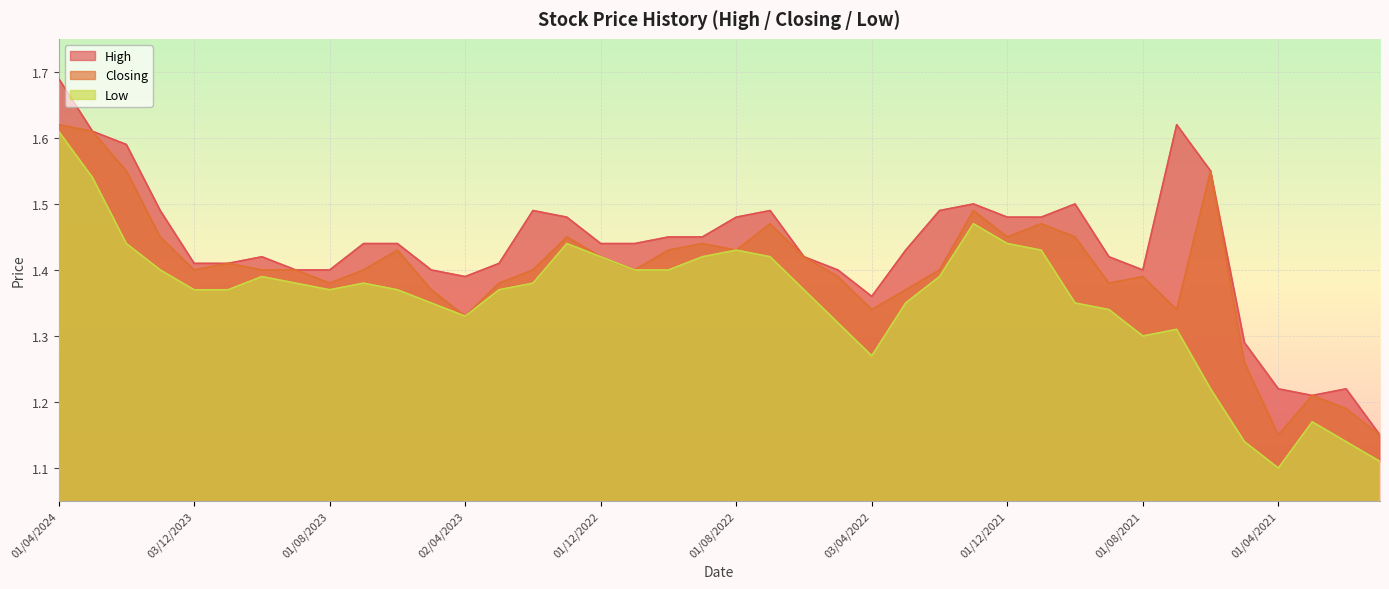

What is the average value of the Closing series?

1.4